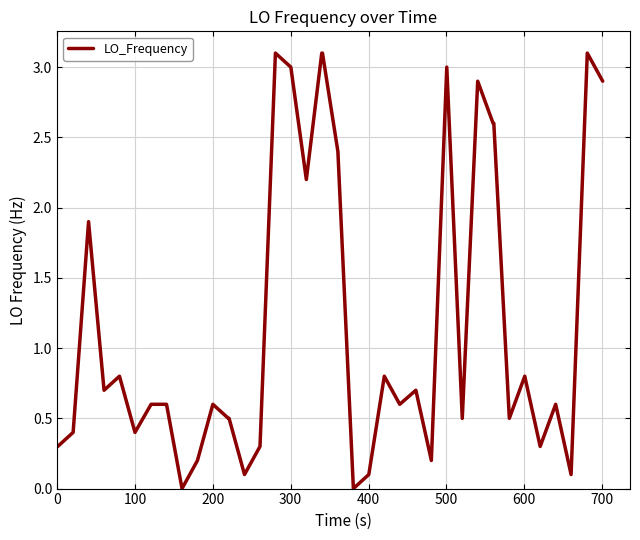

Does the chart display data point markers on the line(s)?

No